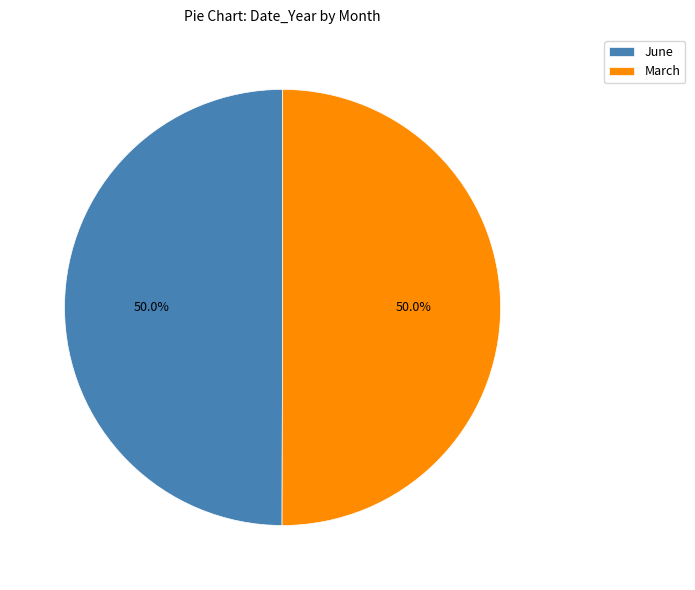

The June slice represents 50% of the pie. True or false?

True